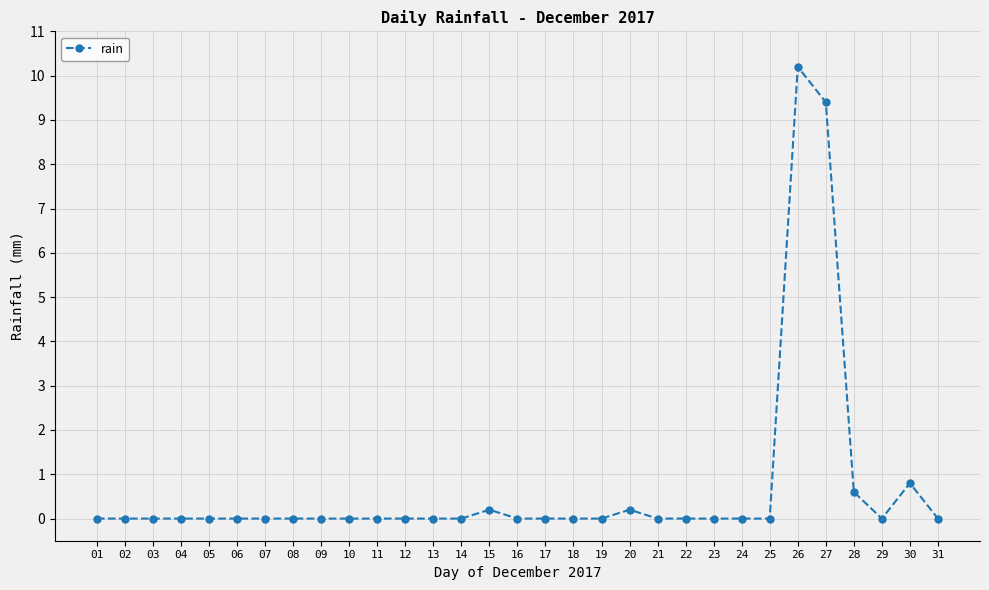

What is the sum of all values?

21.4